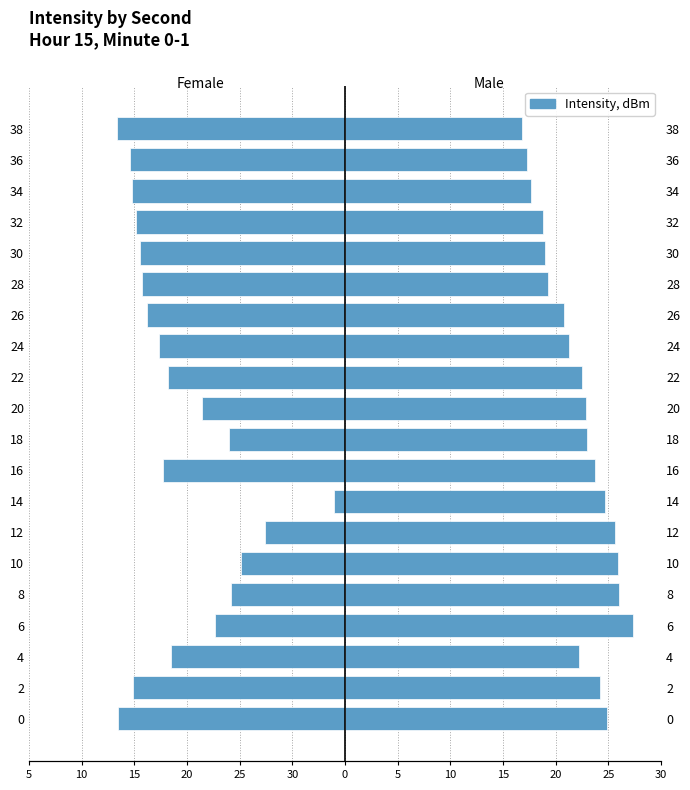

The value of Left (Female) at 4 is -6.8. True or false?

False